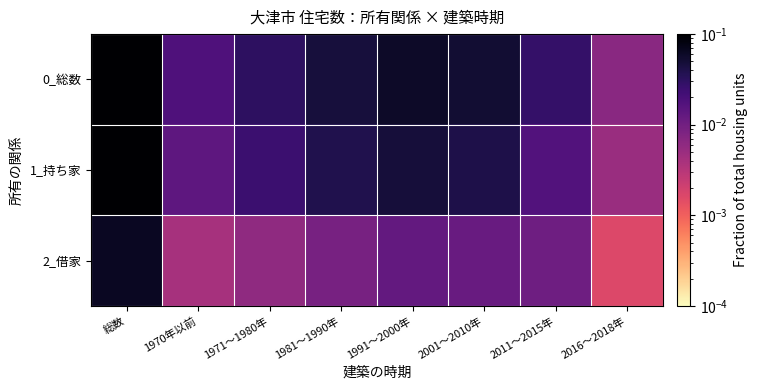

Reading left to right, list all the values displayed in this chart.

0_総数: 総数=0.3	1970年以前=0.0	1971〜1980年=0.0	1981〜1990年=0.0	1991〜2000年=0.1	2001〜2010年=0.1	2011〜2015年=0.0	2016〜2018年=0.0
1_持ち家: 総数=0.2	1970年以前=0.0	1971〜1980年=0.0	1981〜1990年=0.0	1991〜2000年=0.0	2001〜2010年=0.0	2011〜2015年=0.0	2016〜2018年=0.0
2_借家: 総数=0.1	1970年以前=0.0	1971〜1980年=0.0	1981〜1990年=0.0	1991〜2000年=0.0	2001〜2010年=0.0	2011〜2015年=0.0	2016〜2018年=0.0